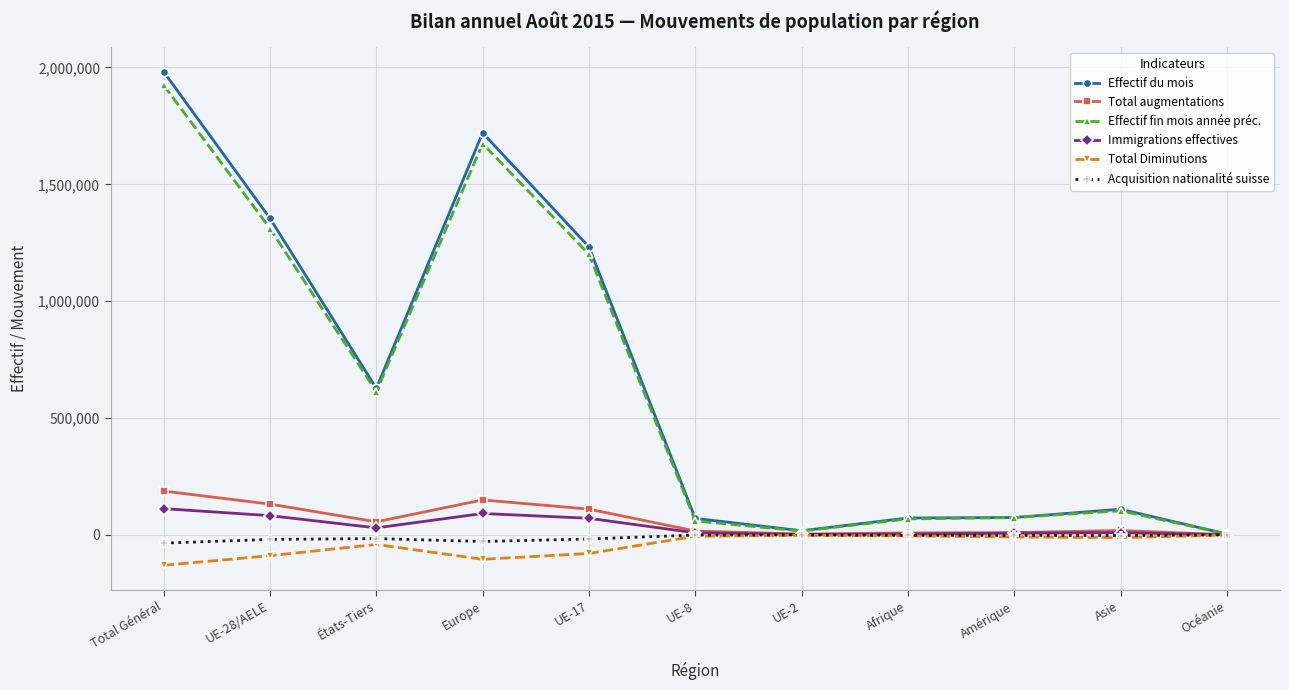

What is the sum of all Effectif du mois values?

7263912